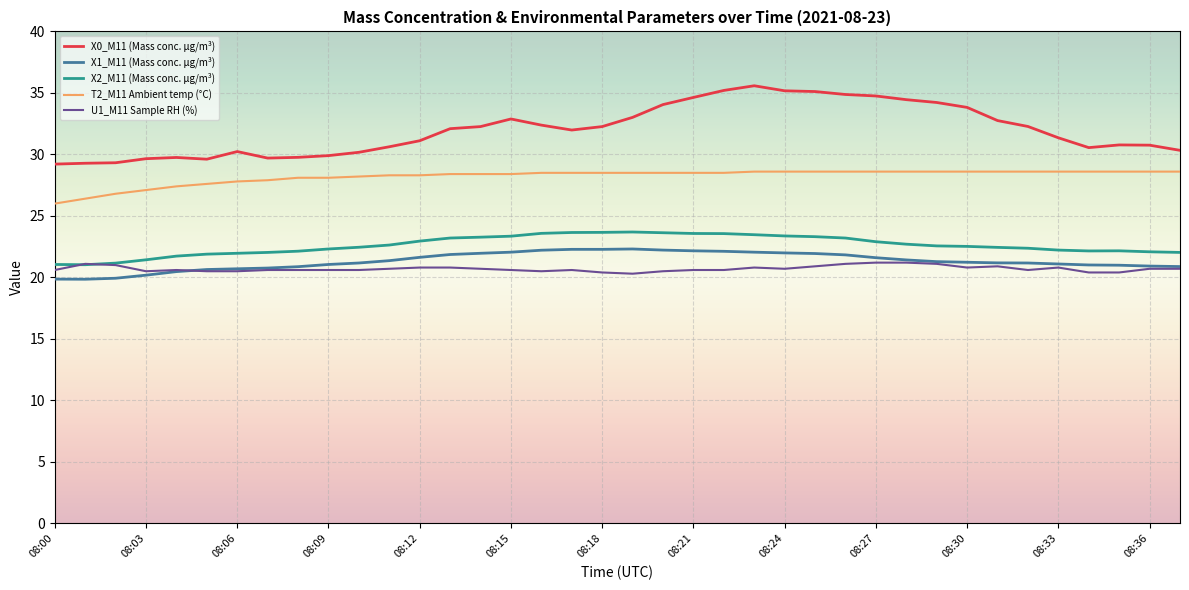

Which series has the largest total across all categories?

X0_M11 (Mass conc. μg/m³)